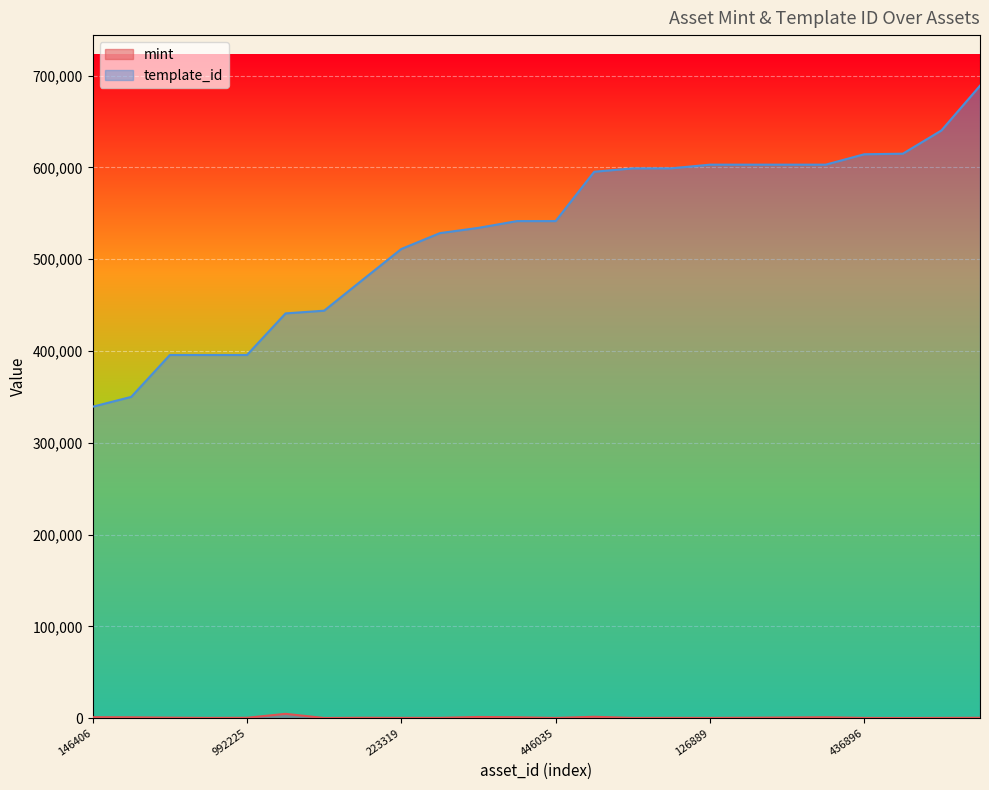

Rank the series by their maximum value, from lowest to highest.

mint, template_id